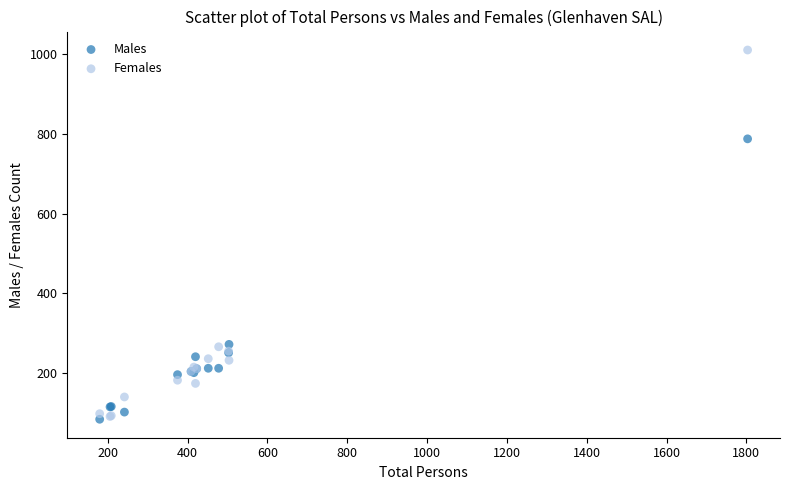

What are all the series names shown in the legend?

Males, Females